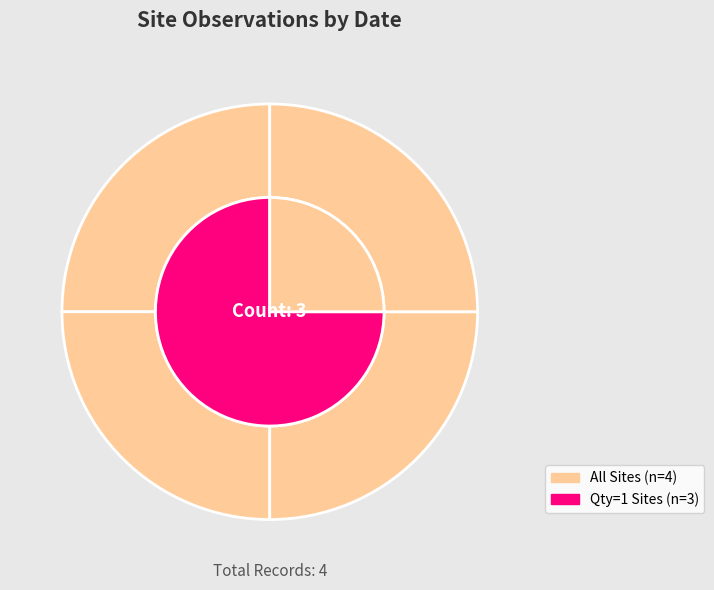

Does 03 Jun 2018 represent more than half of the total?

No